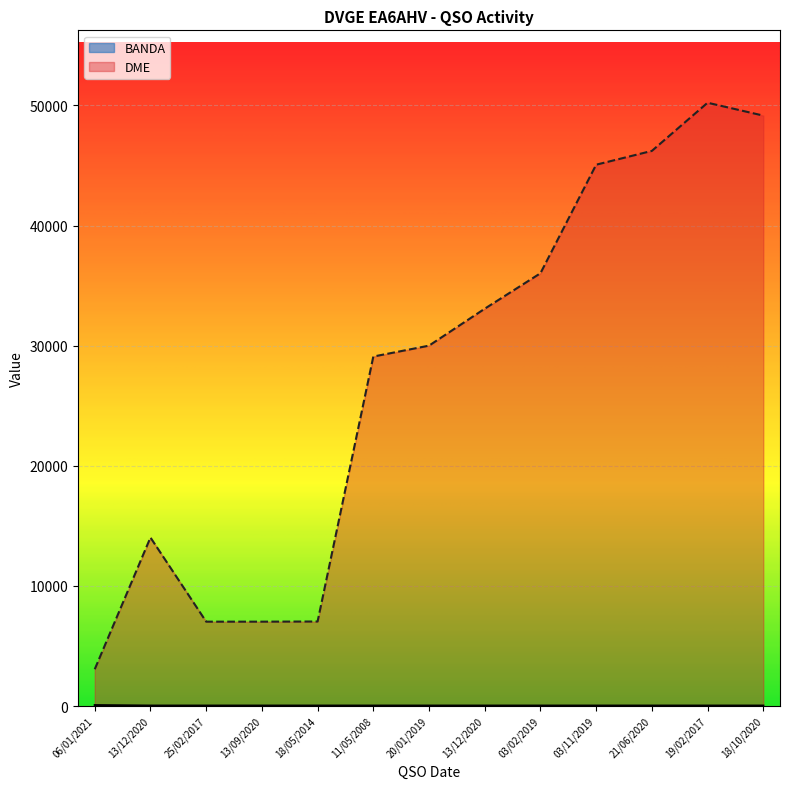

True or false: BANDA and DME cross at least once.

False